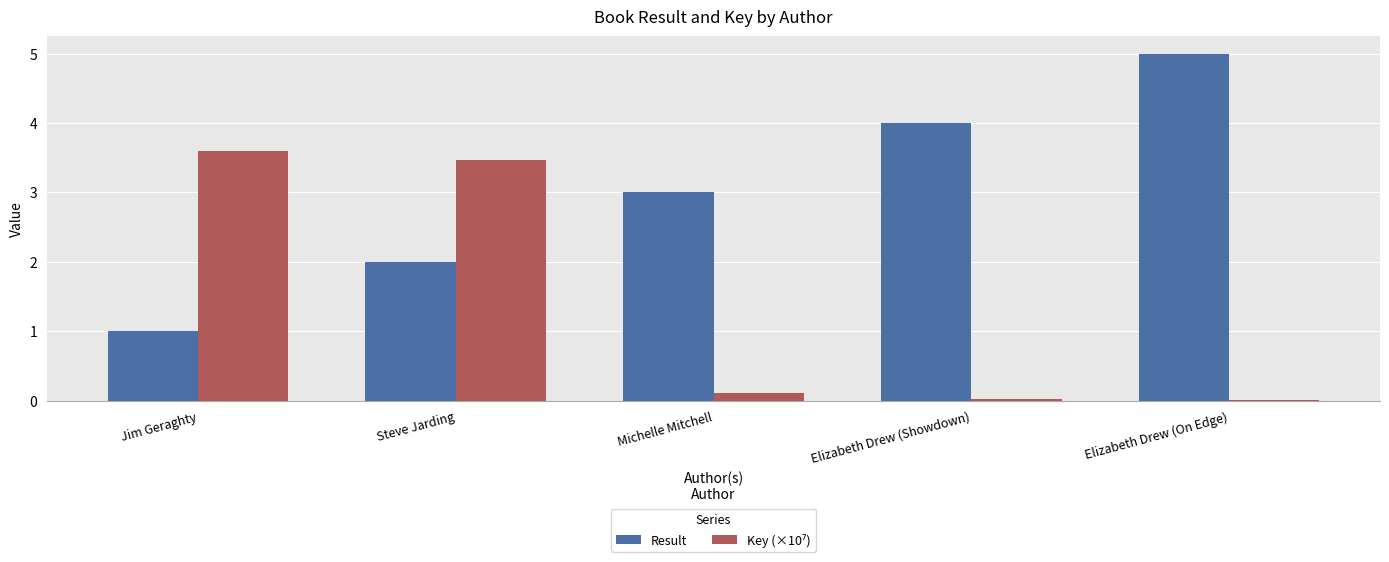

What is the sum of the Result values at Michelle Mitchell and Steve Jarding?

5.0